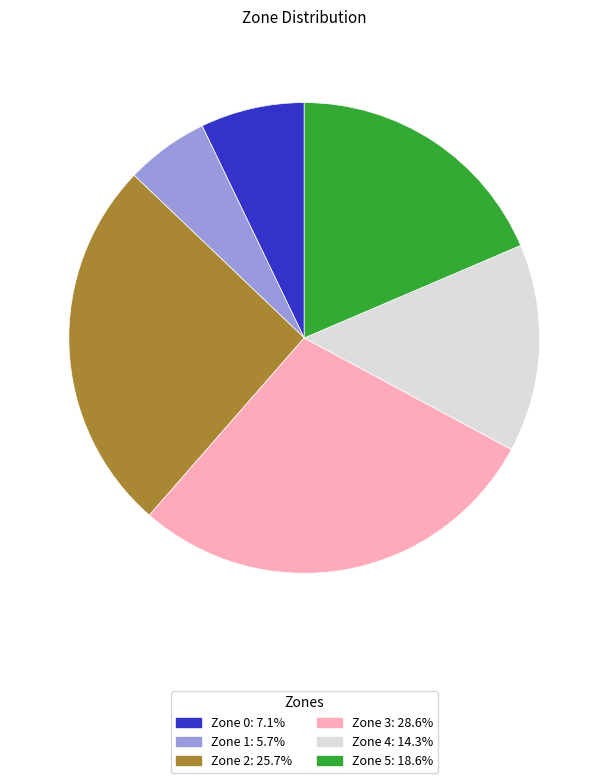

Which has a higher value, Zone 2 or Zone 5?

Zone 2